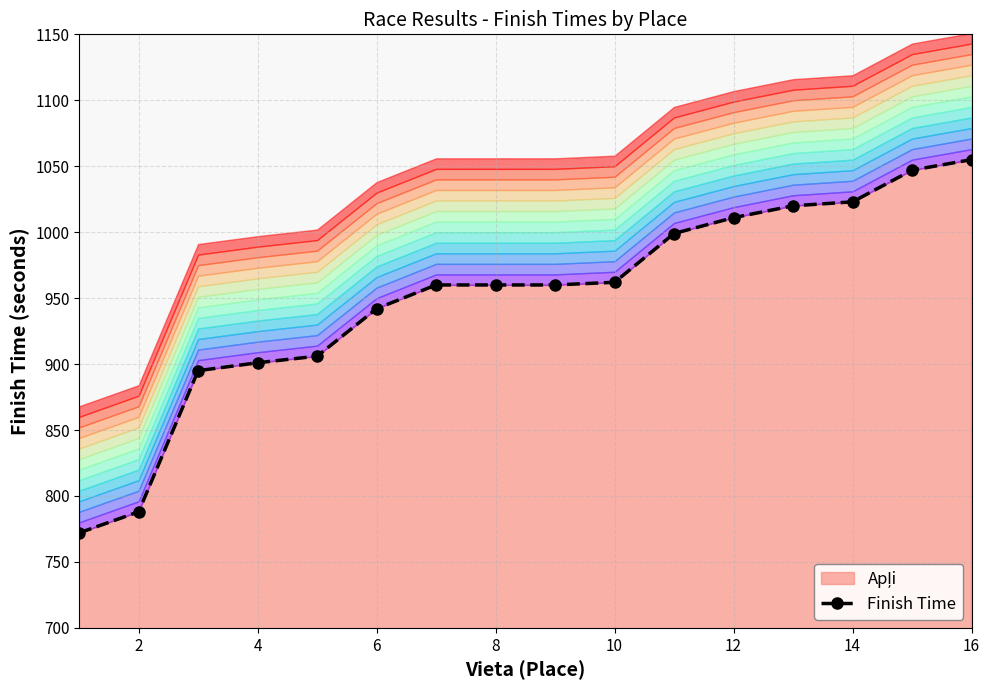

What is the sum of all values?

15201